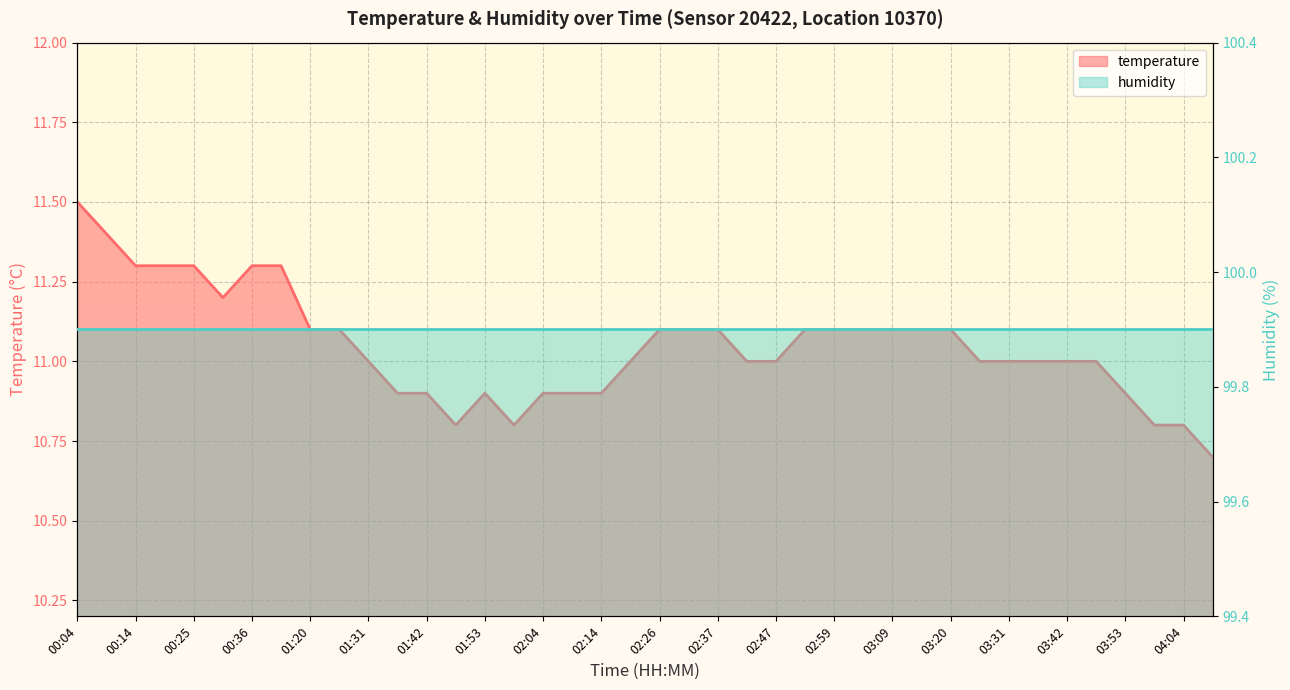

How many points are lower than both their immediate neighbors (excluding endpoints)?

3